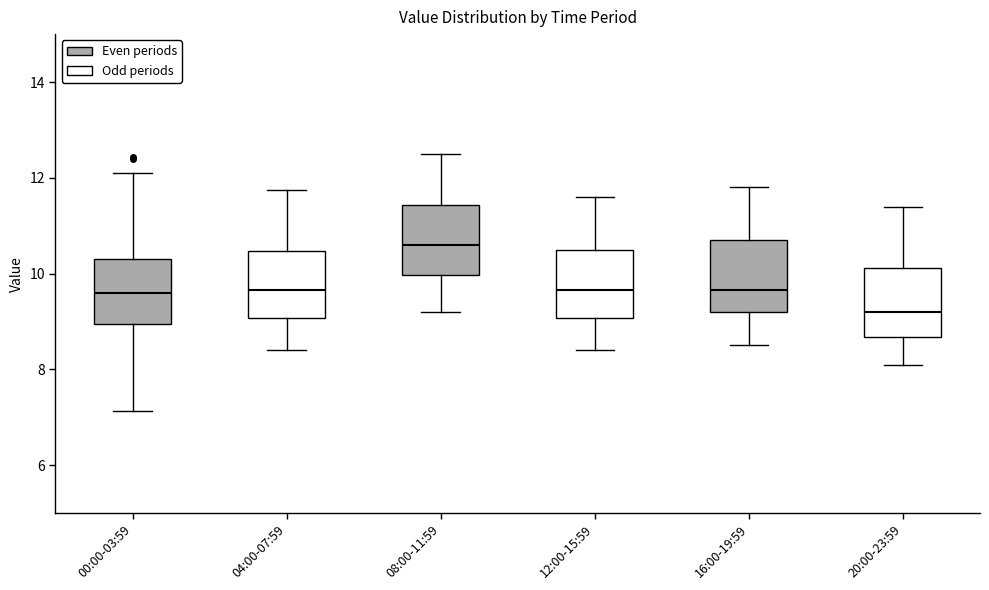

Reading left to right, transcribe this box plot: for each box, give where its median line is, the range the box spans, and where its two whiskers end, as read against the y-axis. The values are not printed on the chart, so give them approximately, as read against the axis.

00:00-03:59: median 9.6, box 9.0 to 10.4, whiskers 7.2 to 12.2
04:00-07:59: median 9.6, box 9.0 to 10.4, whiskers 8.4 to 11.8
08:00-11:59: median 10.6, box 10.0 to 11.4, whiskers 9.2 to 12.6
12:00-15:59: median 9.6, box 9.0 to 10.6, whiskers 8.4 to 11.6
16:00-19:59: median 9.6, box 9.2 to 10.8, whiskers 8.6 to 11.8
20:00-23:59: median 9.2, box 8.6 to 10.2, whiskers 8.2 to 11.4